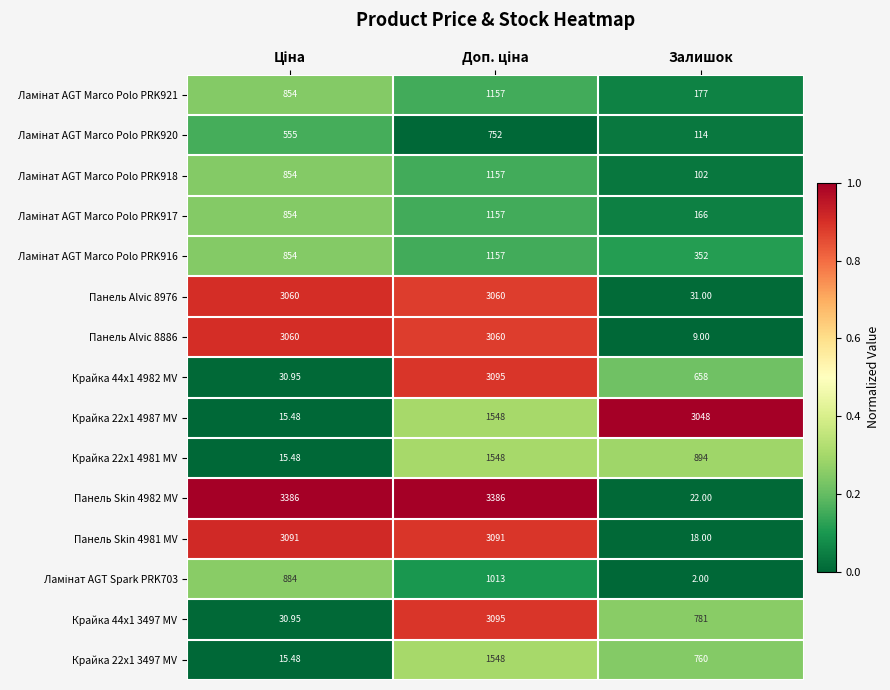

Which category has the lowest value across all series?

Залишок